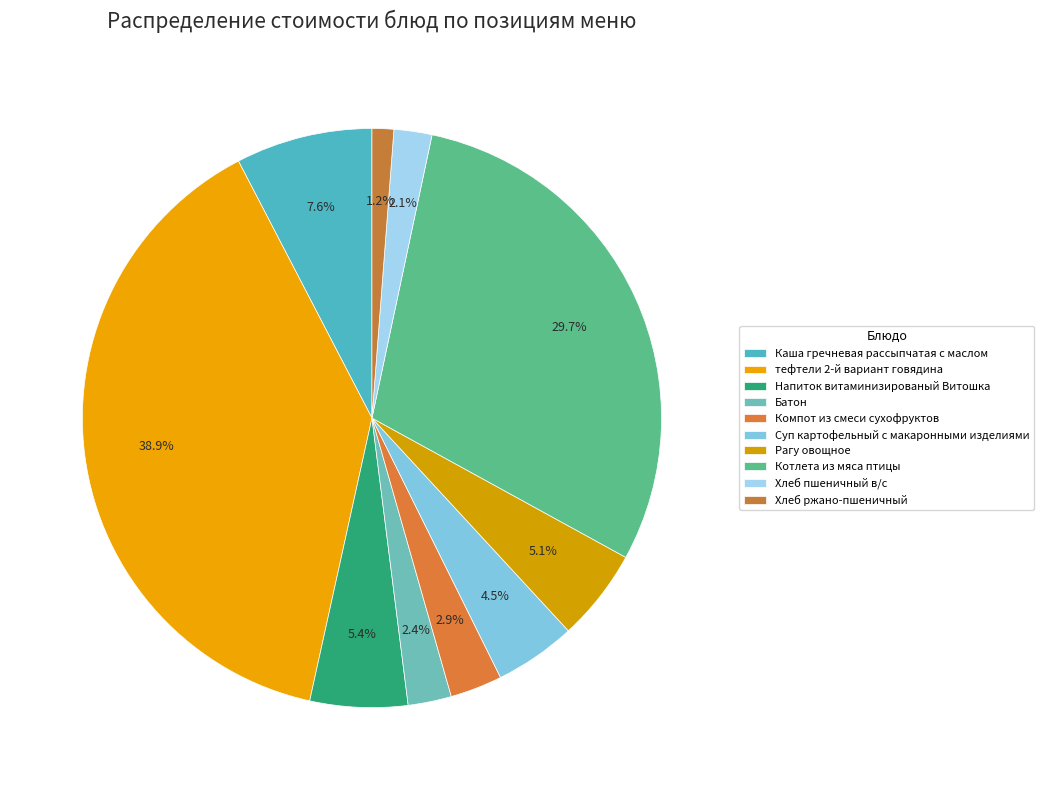

What percentage is NOT represented by Суп картофельный с макаронными изделиями?

95.5%